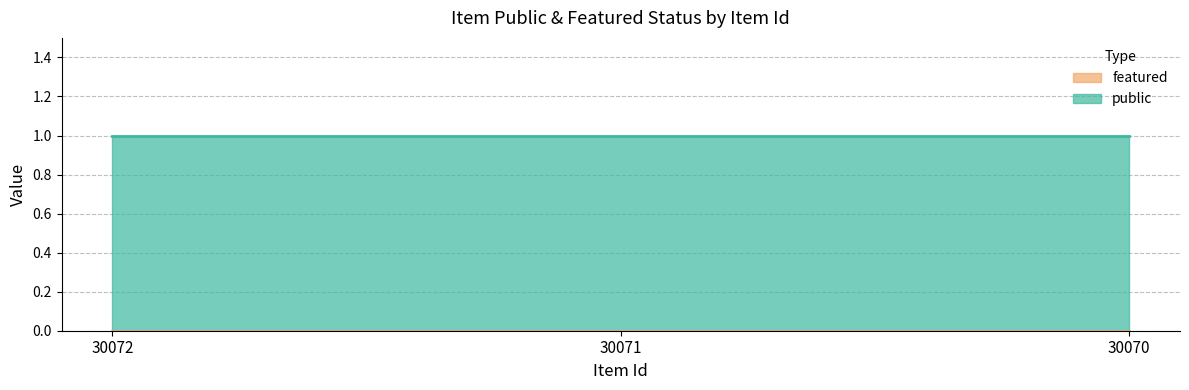

What is the value of the public point at the 3rd from the left?

1